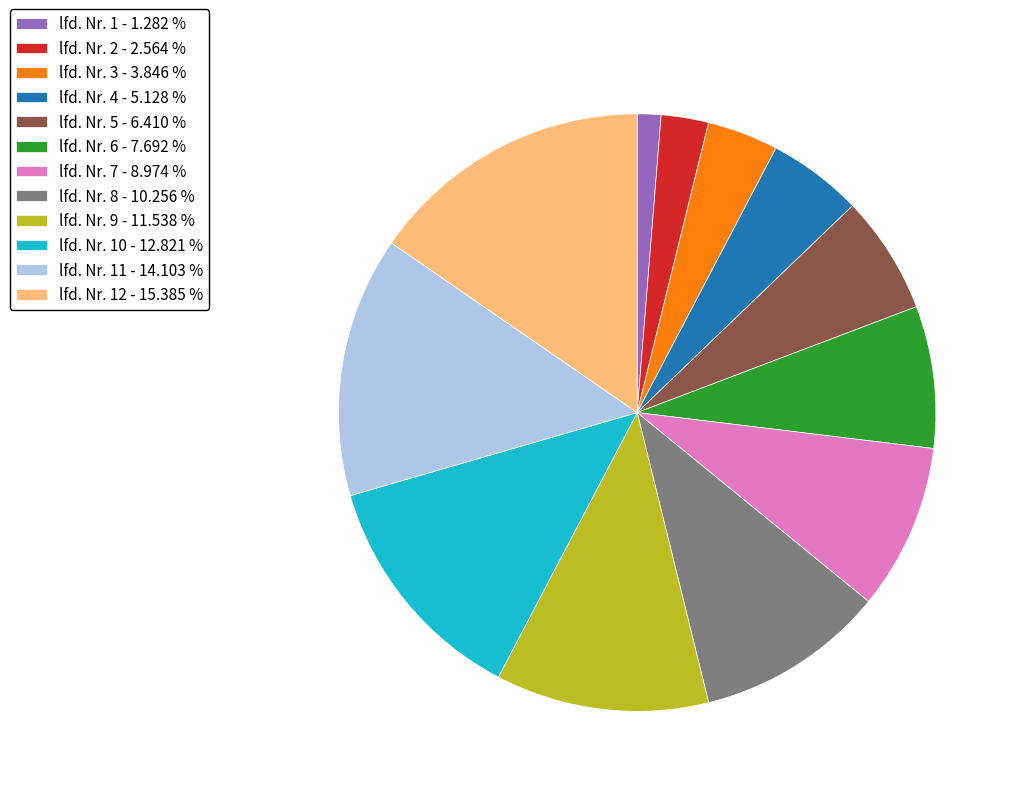

Is the sum of lfd. Nr. 7 - 8.974 % and lfd. Nr. 5 - 6.410 % greater than half?

No